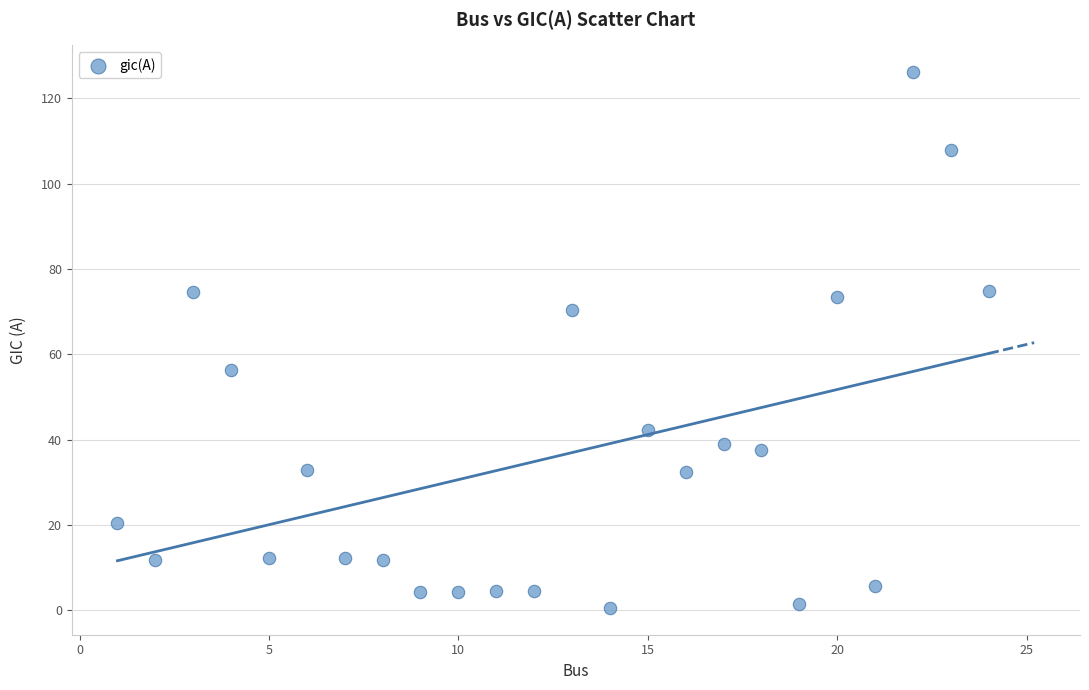

What is the range of Y values (max minus min)?

125.6